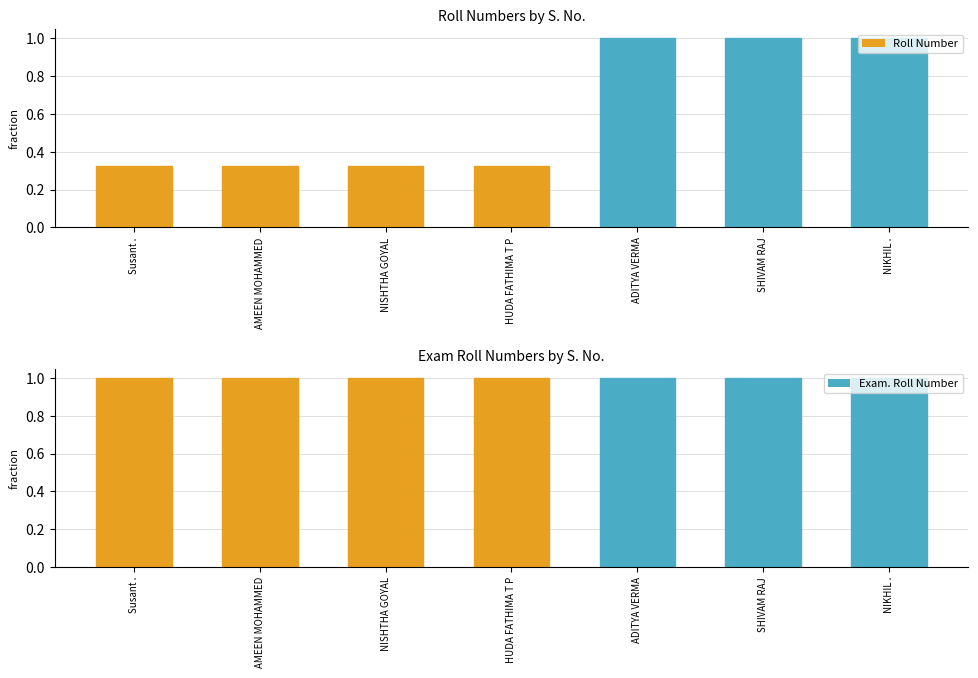

Rank the series by their average value, from lowest to highest.

Roll Number, Exam. Roll Number